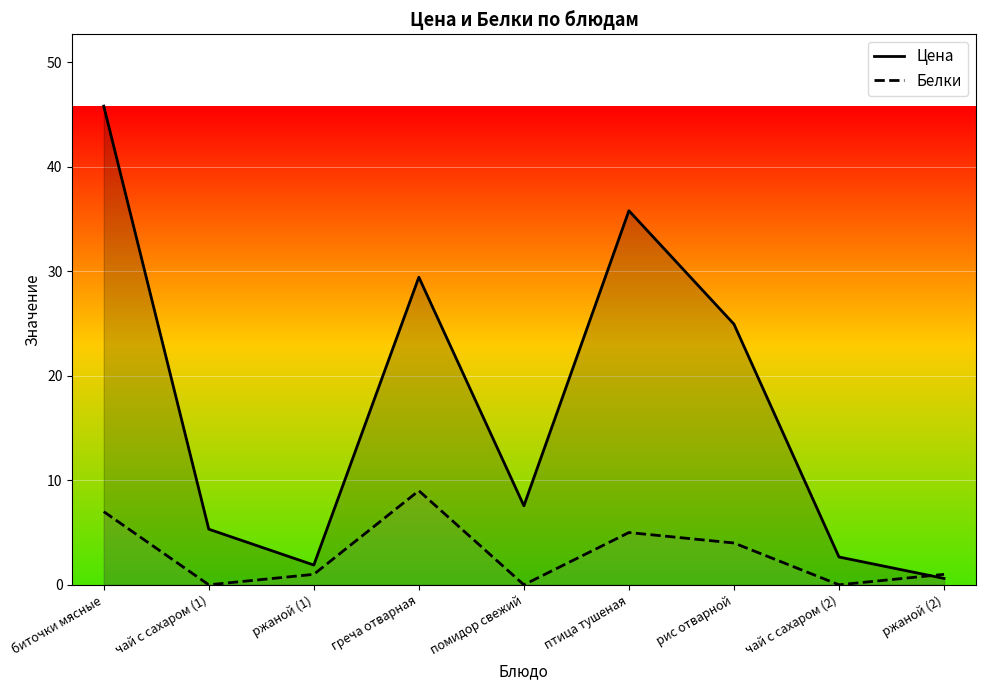

How many data points in Цена are above 7?

5